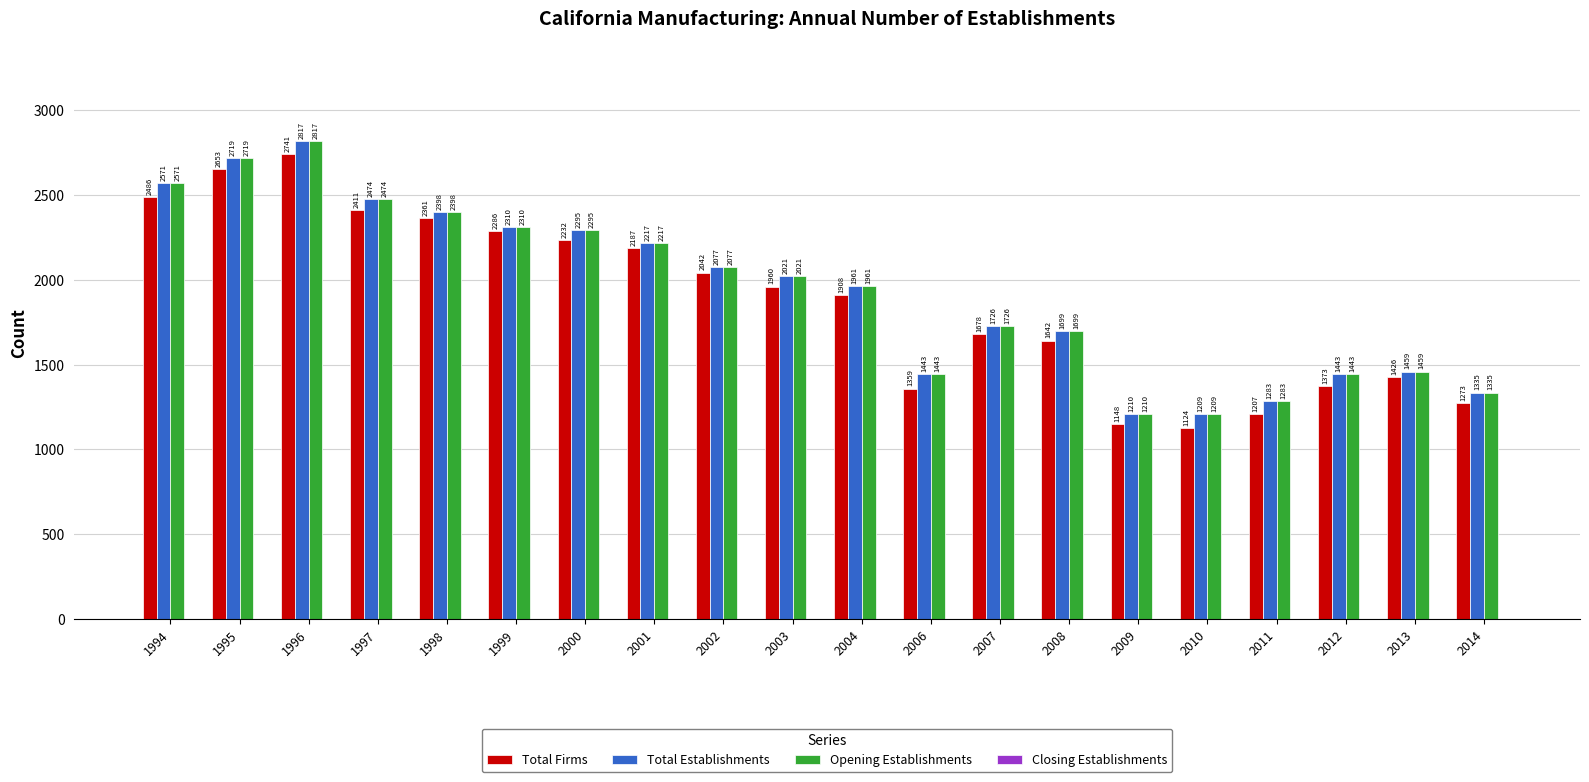

What is the difference between the Opening Establishments values at 1998 and 2001?

181